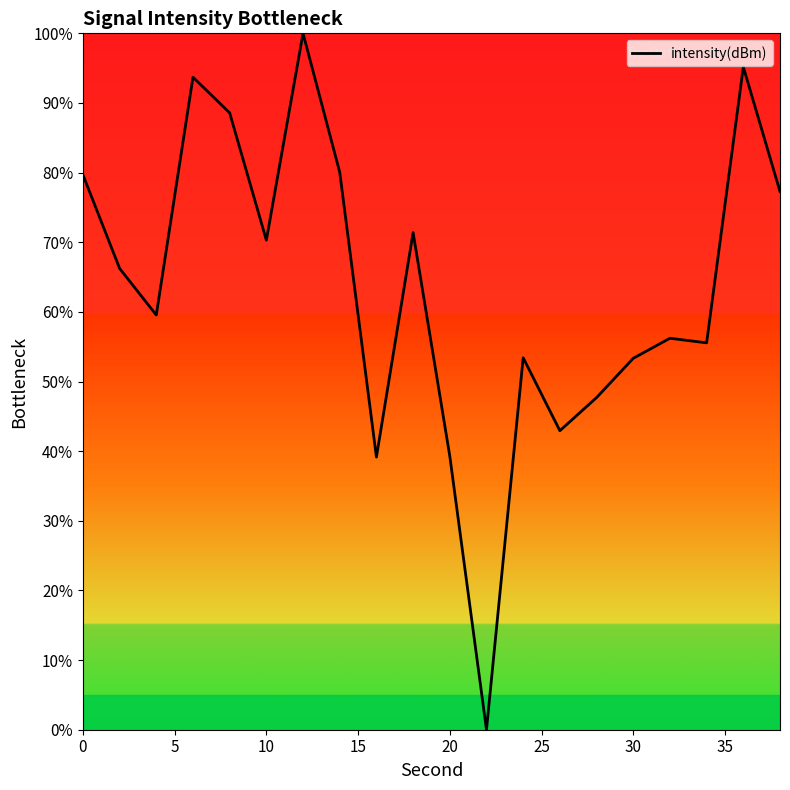

What is the greatest value displayed?

100.0